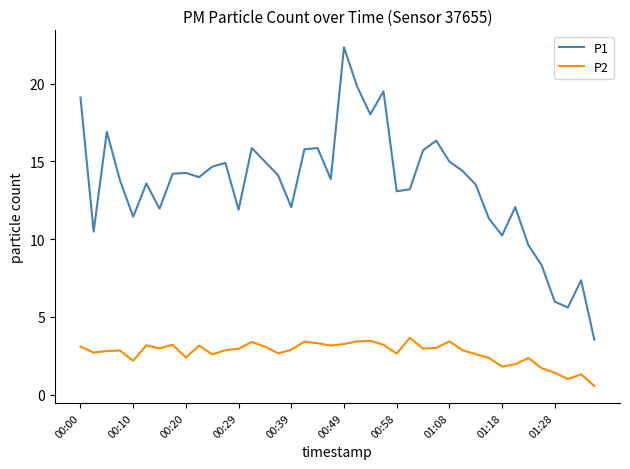

Which series has the widest spread of values?

P1